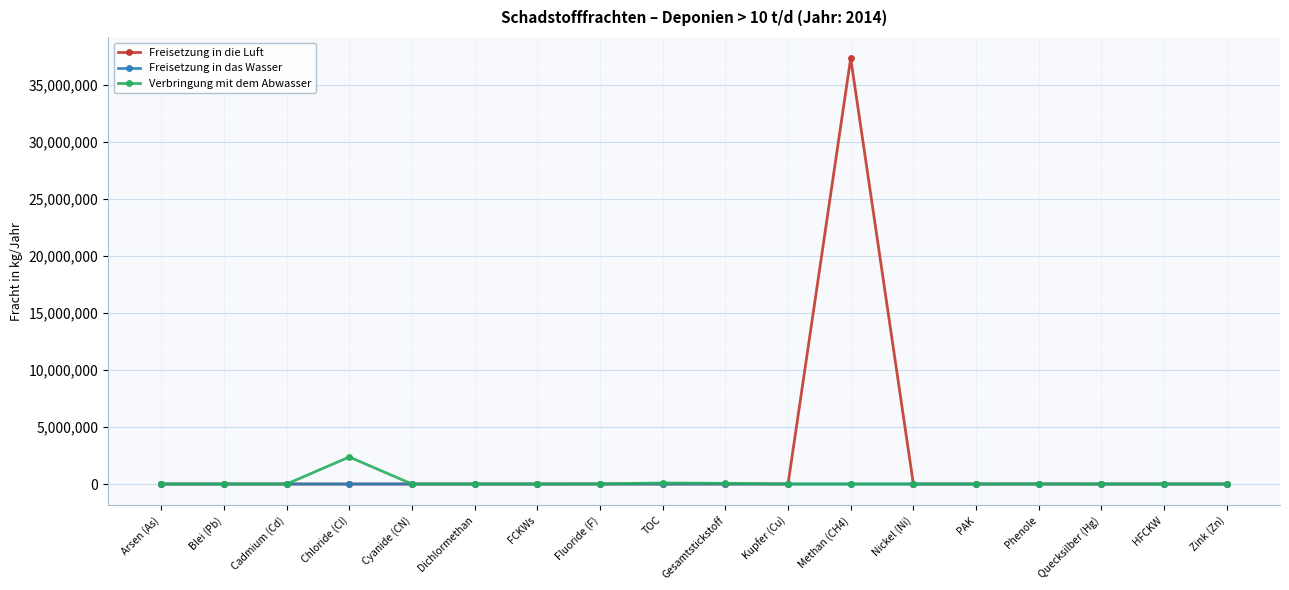

Which series has the widest spread of values?

Freisetzung in die Luft